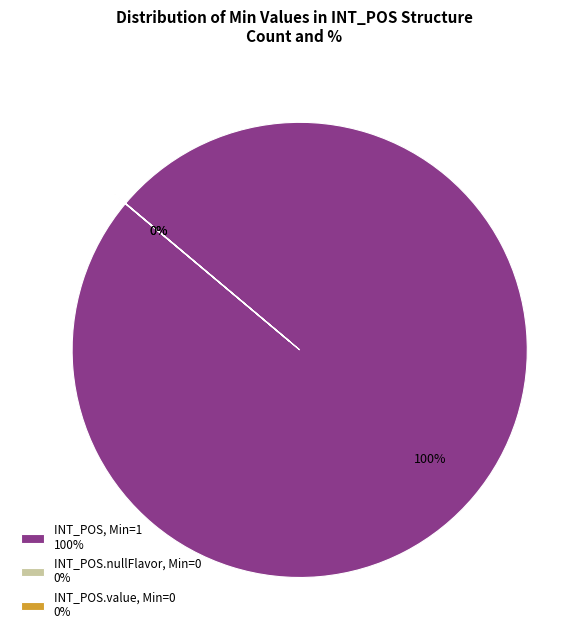

To the nearest percent, what portion does INT_POS, Min=1 100% represent?

100%